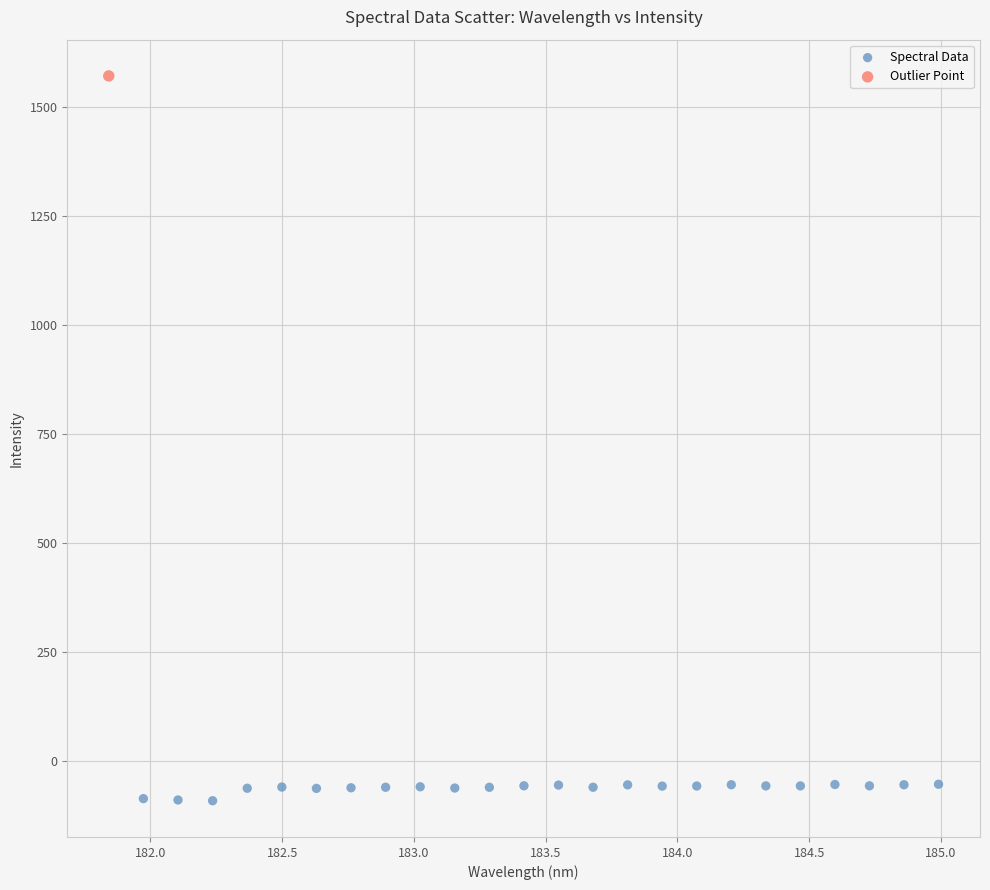

What are all the series names shown in the legend?

Spectral Data, Outlier Point